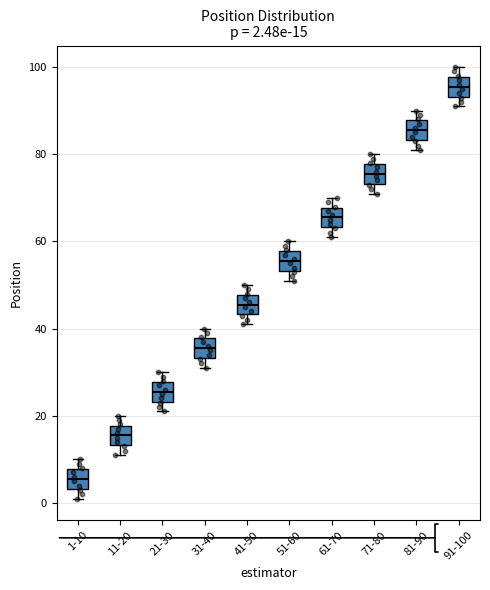

Which box has the lowest median line?

1-10